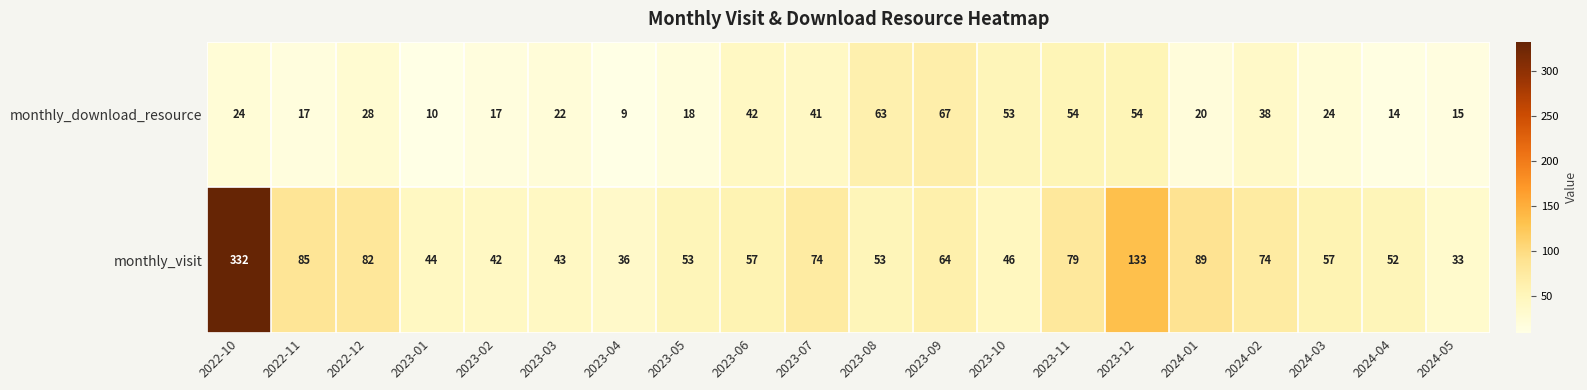

Which series has the largest total across all categories?

monthly_visit